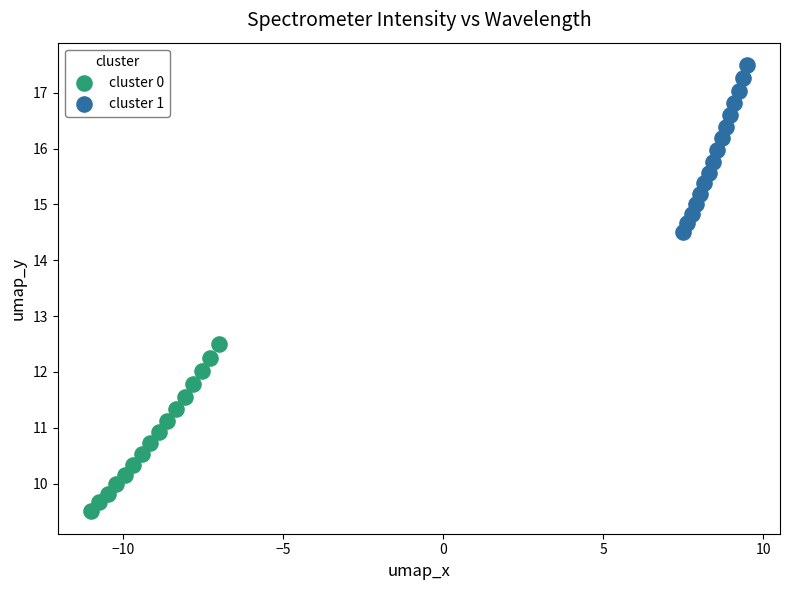

Which series reaches the maximum Y coordinate?

cluster 1